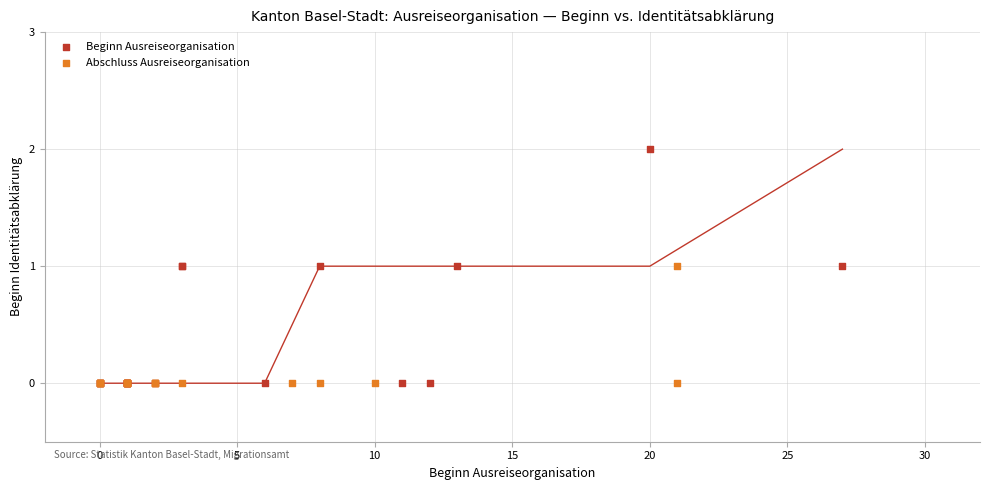

Which series contains the highest Y value?

Beginn Ausreiseorganisation